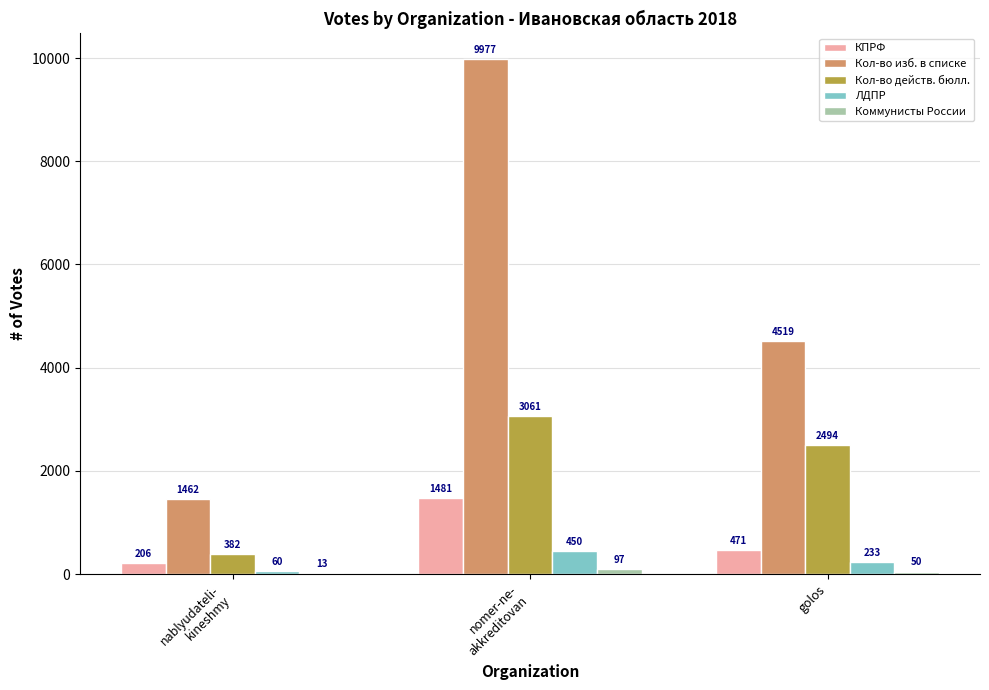

Count the number of categories in the chart.

3